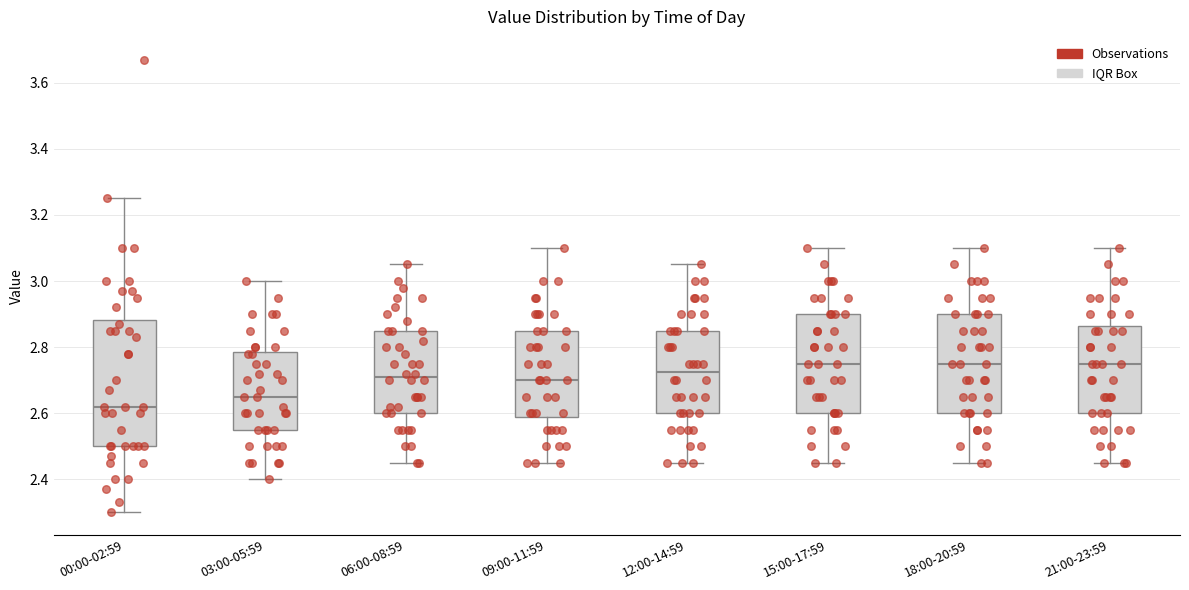

Which box is the tallest, from its lower edge to its upper edge?

00:00-02:59